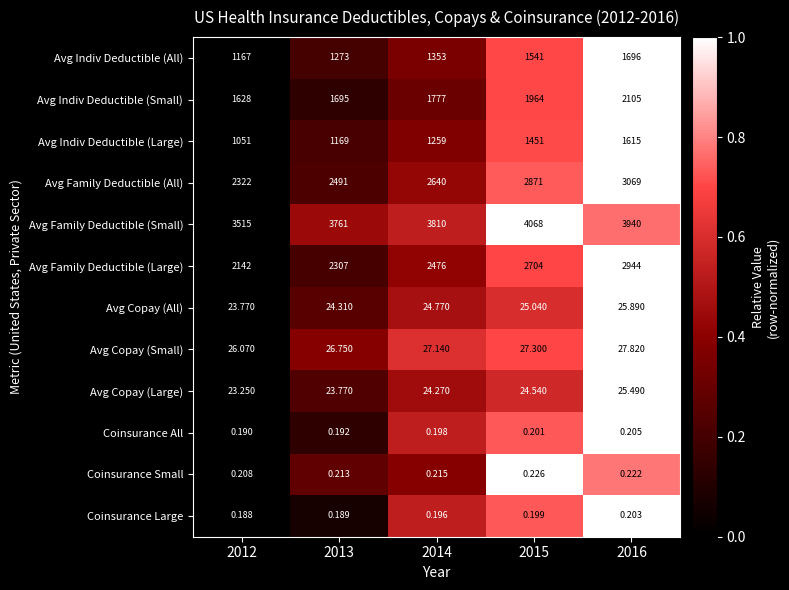

Which series has the largest range (max minus min)?

Avg Family Deductible (Large)